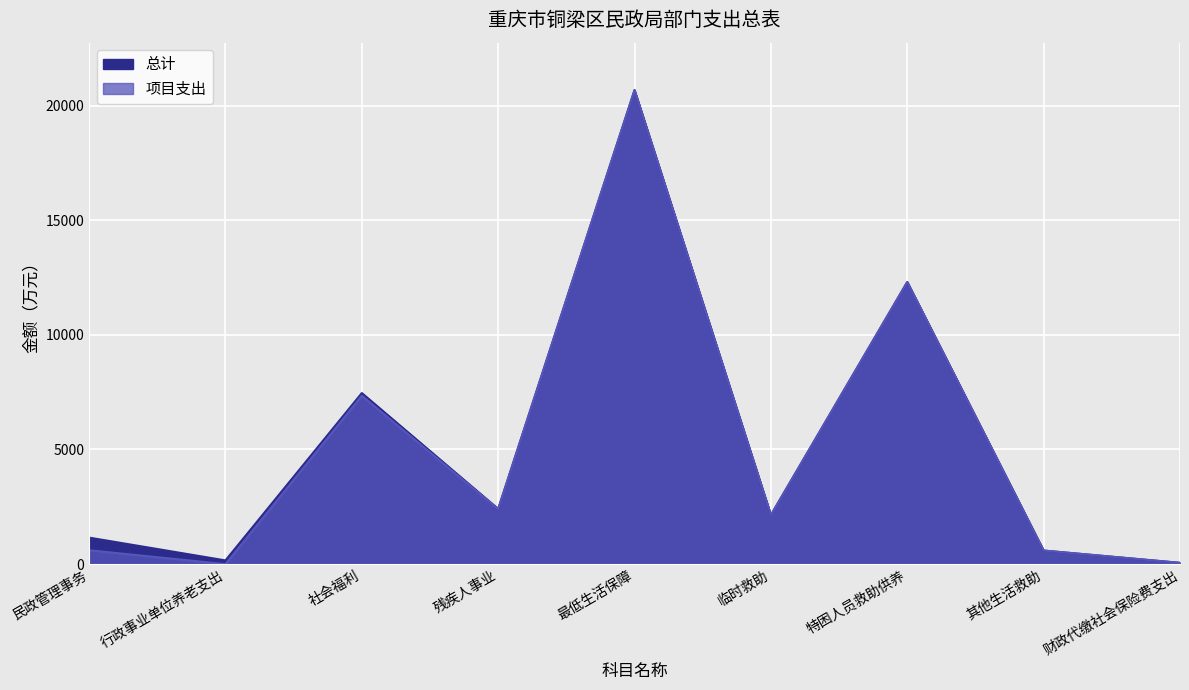

How many interior local peaks does the 总计 series have?

3